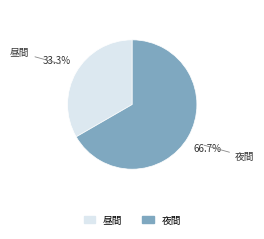

To the nearest percent, what portion does 夜間 represent?

67%